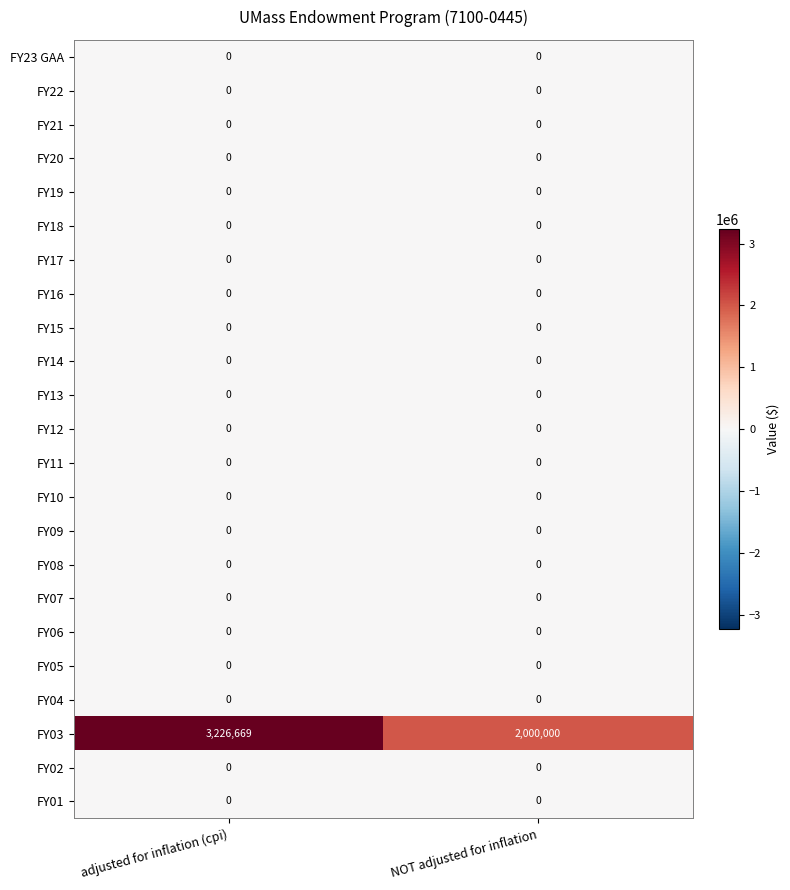

How many series are shown in this chart?

23